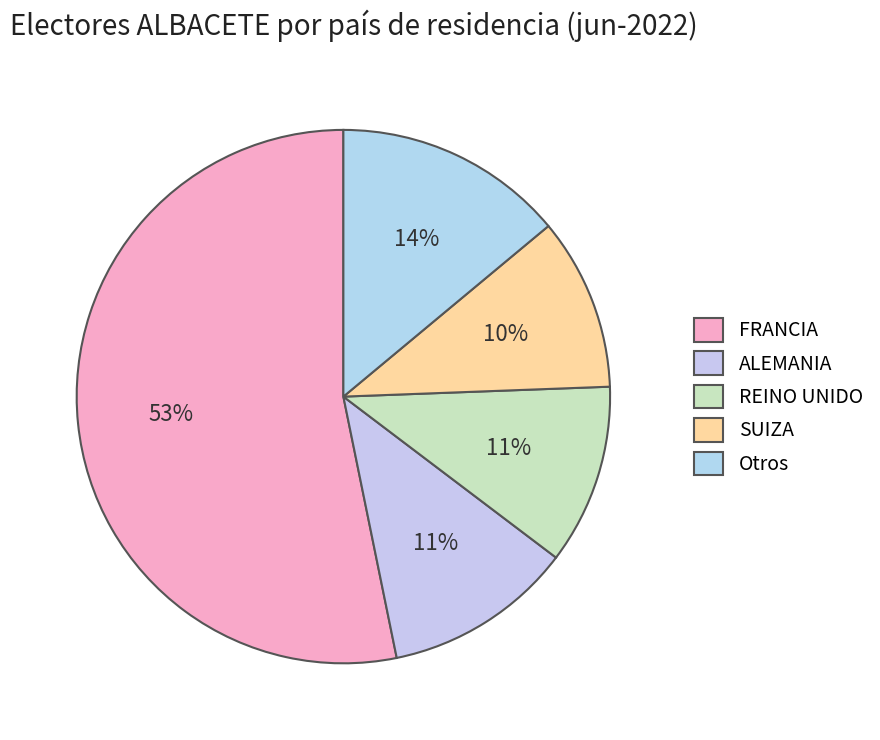

Count the number of slices in the pie.

5